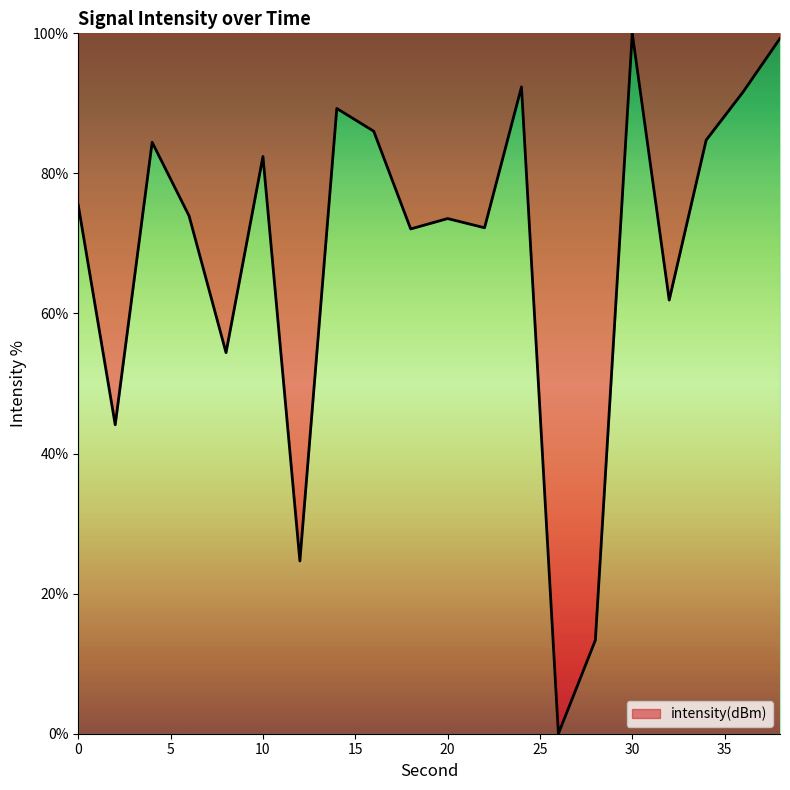

What is the maximum value shown in the chart?

100.0